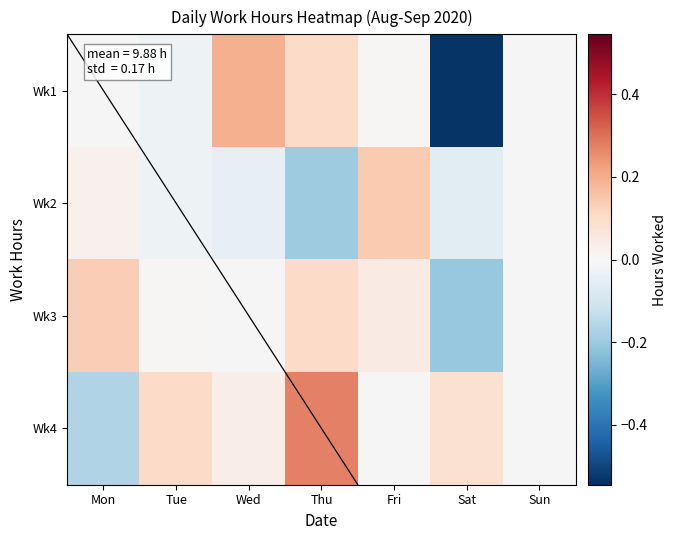

True or false: Wk4 has a value of 0.1 at Tue.

True